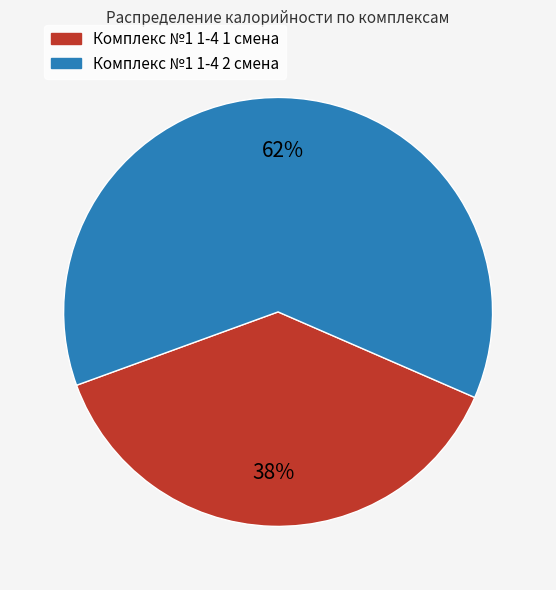

Rank the categories by value from highest to lowest.

Комплекс №1 1-4 2 смена, Комплекс №1 1-4 1 смена